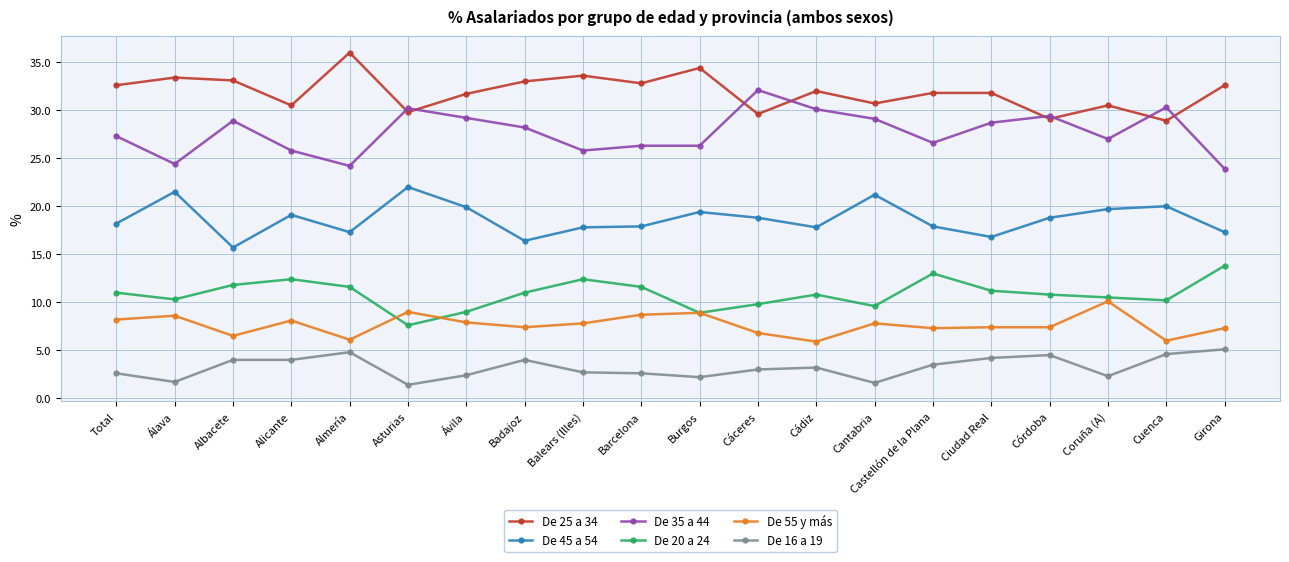

Which series has the largest total across all categories?

De 25 a 34